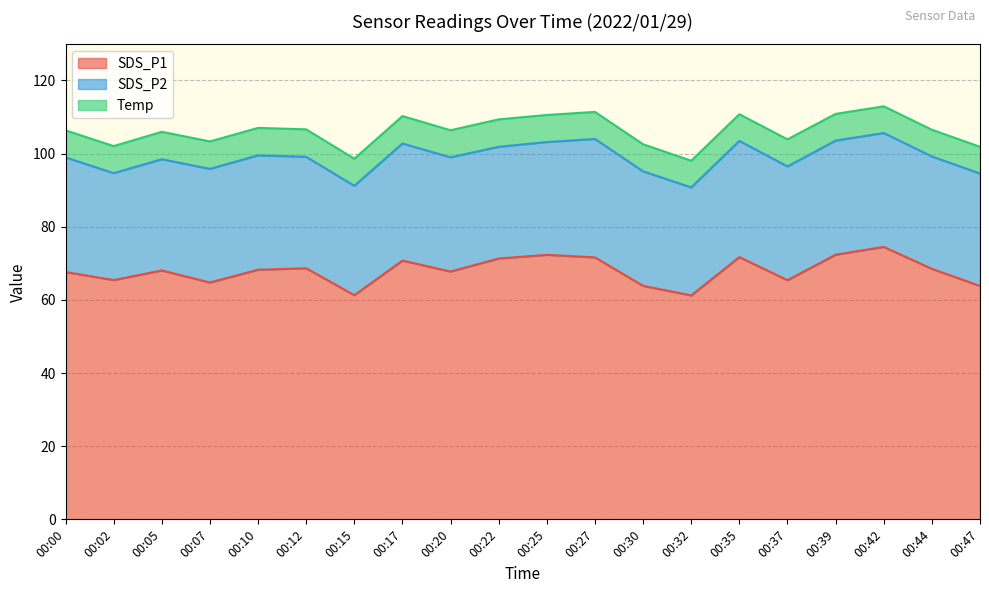

True or false: SDS_P1 and SDS_P2 intersect in this chart.

False